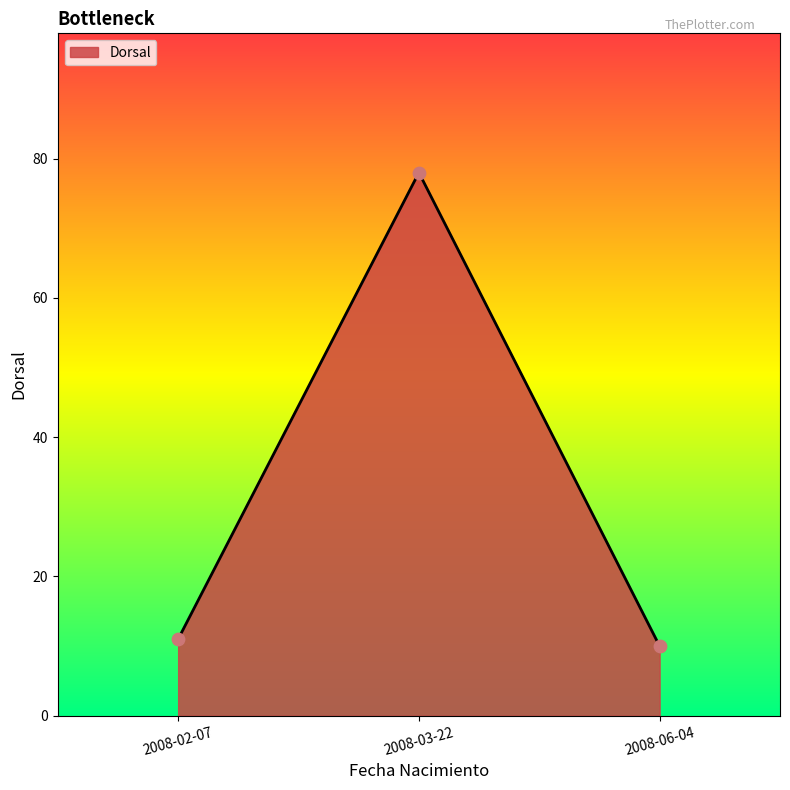

Which has a higher value, 2008-03-22 or 2008-06-04?

2008-03-22